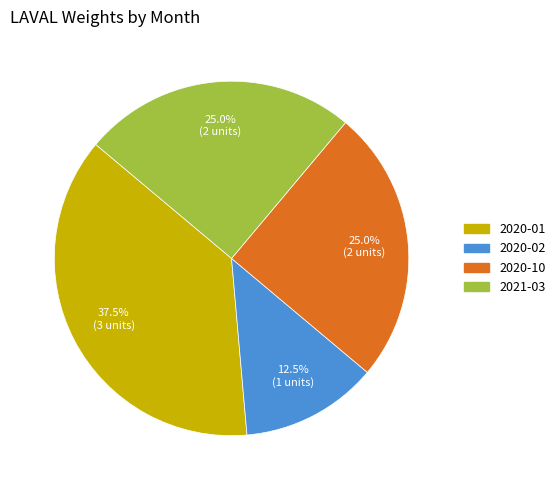

The 2020-02 slice represents 24% of the pie. True or false?

False